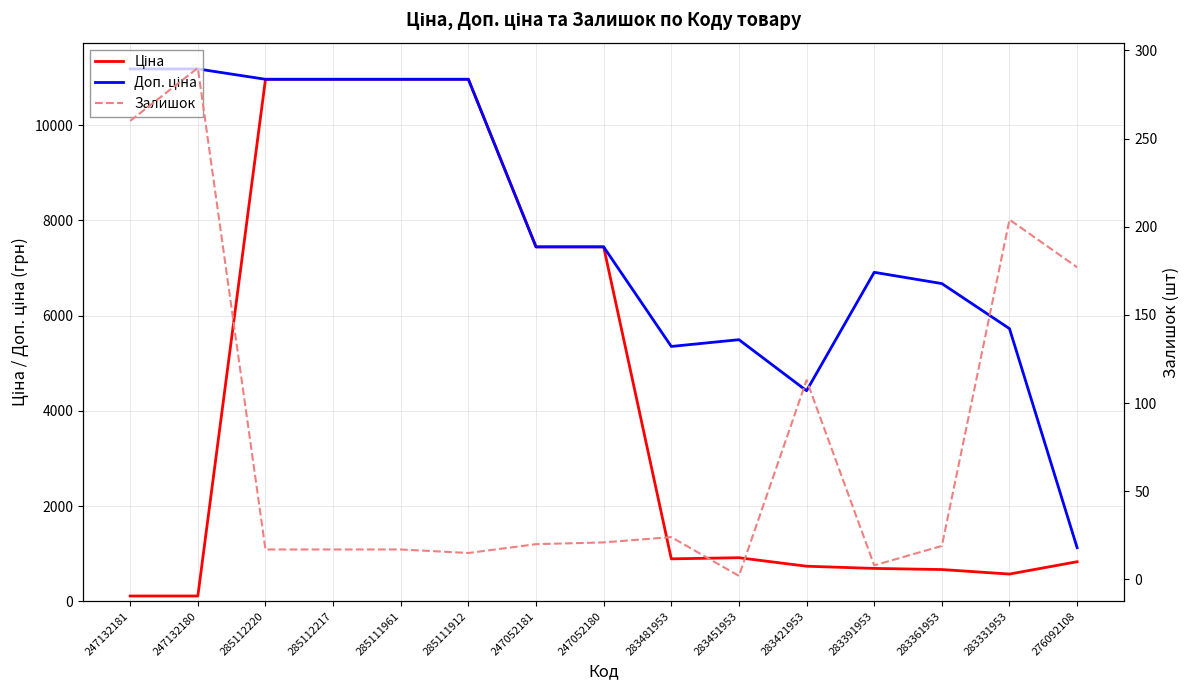

How many series are shown in this chart?

3